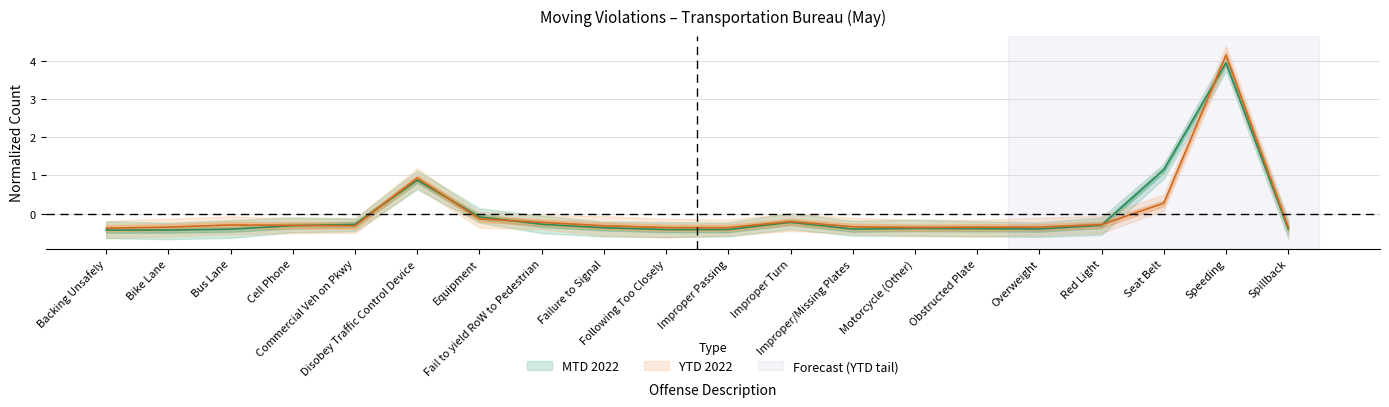

The MTD 2022 series shows -0.1 at Equipment. True or false?

False